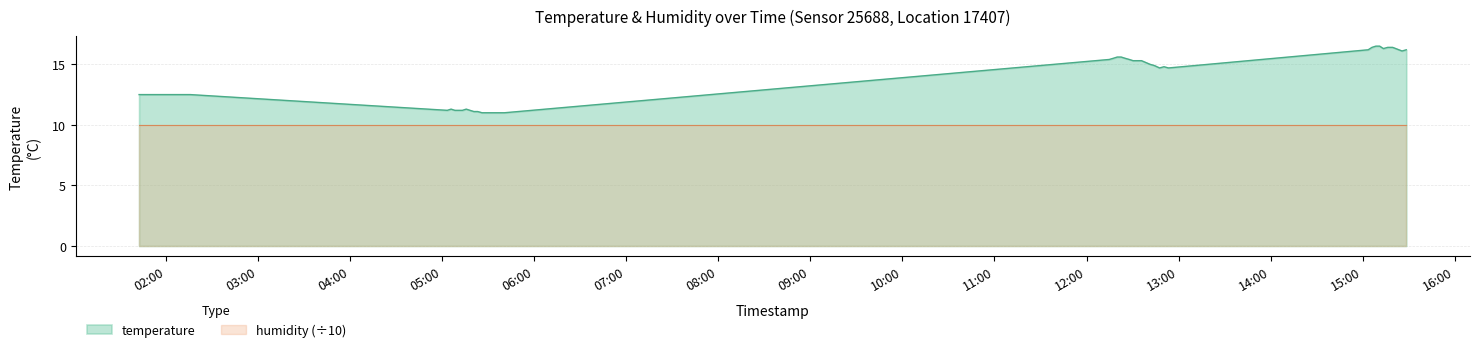

Reading right to left, transcribe all the data shown in this chart.

2022-09-27T15:28:20=16.2	2022-09-27T15:25:34=16.1	2022-09-27T15:19:26=16.4	2022-09-27T15:16:16=16.4	2022-09-27T15:13:25=16.3	2022-09-27T15:10:59=16.5	2022-09-27T15:08:29=16.5	2022-09-27T15:06:00=16.4	2022-09-27T15:03:30=16.2	2022-09-27T12:53:22=14.7	2022-09-27T12:50:27=14.8	2022-09-27T12:47:34=14.7	2022-09-27T12:44:10=14.9	2022-09-27T12:41:21=15.0	2022-09-27T12:35:48=15.3	2022-09-27T12:33:05=15.3	2022-09-27T12:30:18=15.3	2022-09-27T12:27:51=15.4	2022-09-27T12:25:03=15.5	2022-09-27T12:22:34=15.6	2022-09-27T12:19:57=15.6	2022-09-27T12:17:29=15.5	2022-09-27T12:14:46=15.4	2022-09-27T05:40:40=11.0	2022-09-27T05:37:39=11.0	2022-09-27T05:34:42=11.0	2022-09-27T05:31:57=11.0	2022-09-27T05:28:51=11.0	2022-09-27T05:26:05=11.0	2022-09-27T05:23:13=11.1	2022-09-27T05:20:45=11.1	2022-09-27T05:18:13=11.2	2022-09-27T05:15:45=11.3	2022-09-27T05:13:17=11.2	2022-09-27T05:10:49=11.2	2022-09-27T05:08:21=11.2	2022-09-27T05:05:53=11.3	2022-09-27T05:03:25=11.2	2022-09-27T02:15:57=12.5	2022-09-27T01:42:35=12.5